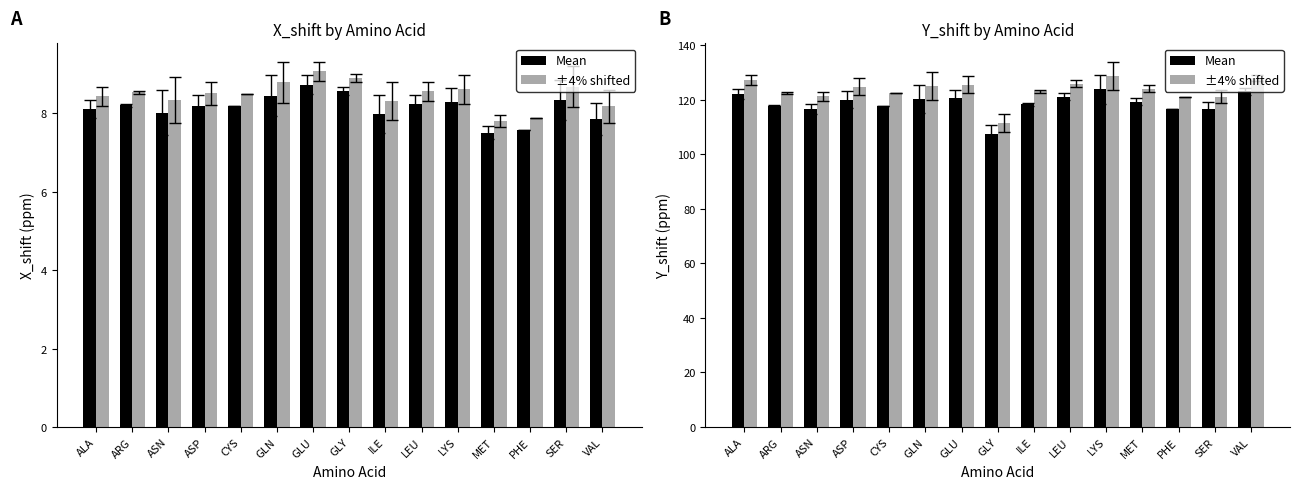

At how many categories does at least one series exceed 122?

11